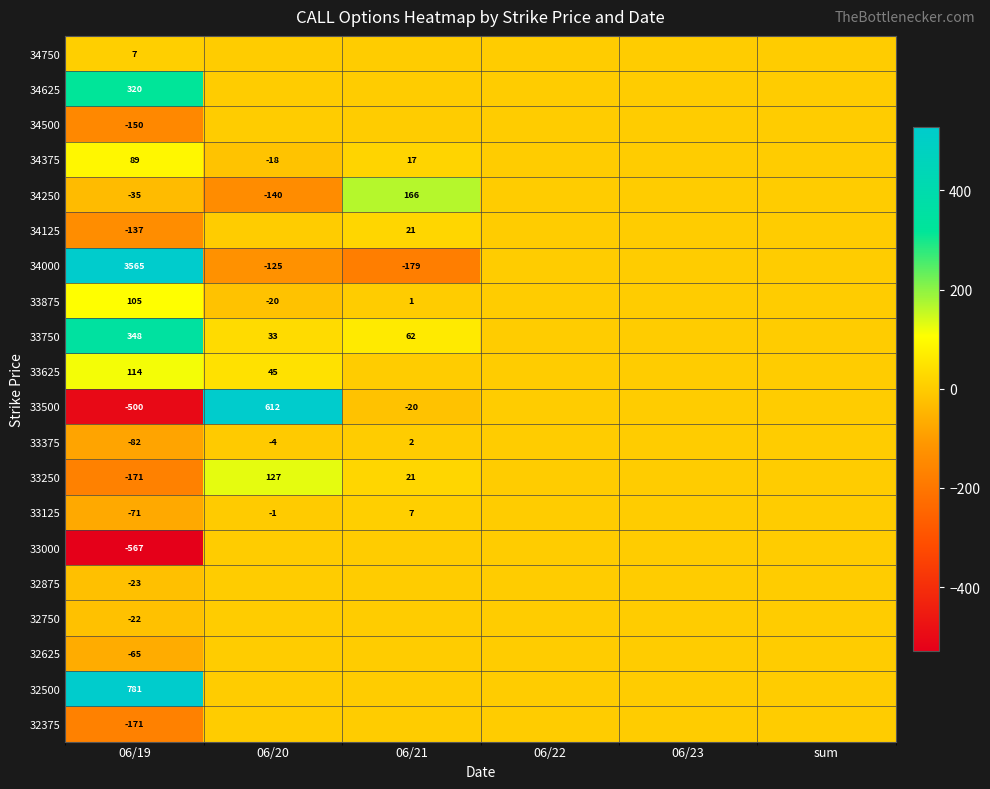

What is the difference between the 34125 values at 06/19 and 06/21?

158